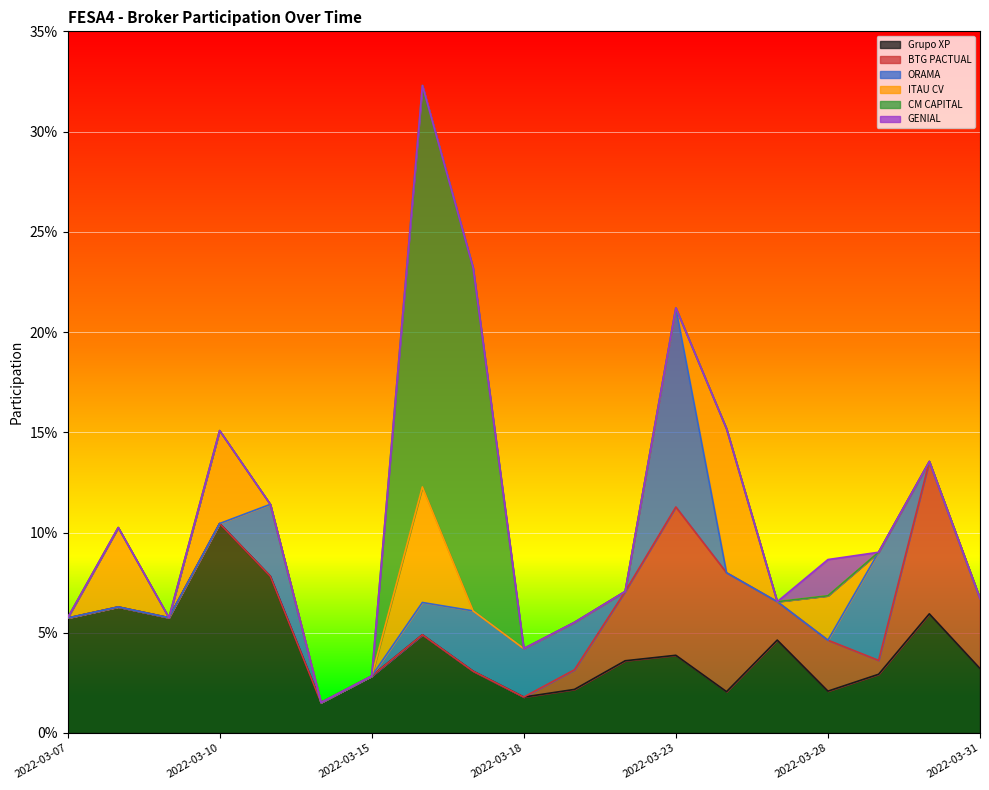

Rank the series at 2022-03-30 from lowest to highest value.

ORAMA, ITAU CV, CM CAPITAL, GENIAL, Grupo XP, BTG PACTUAL